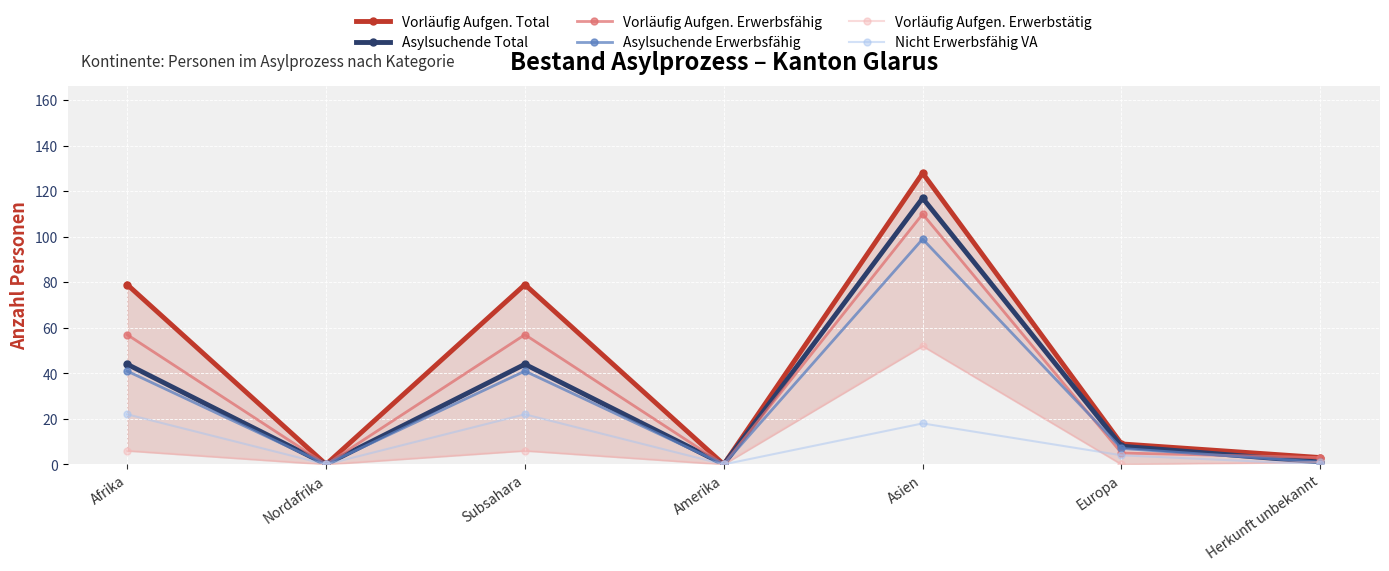

What value does the Vorläufig Aufgen. Total series have at Europa, to the nearest 10?

10